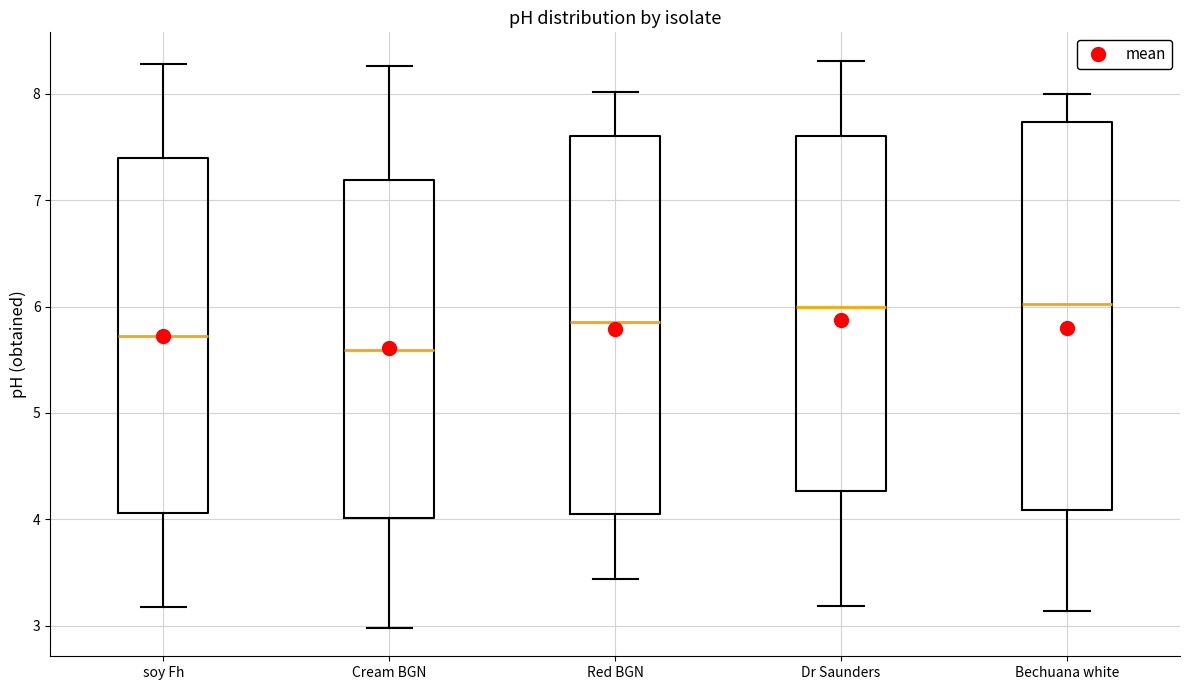

Which box's median line is the lowest?

Cream BGN